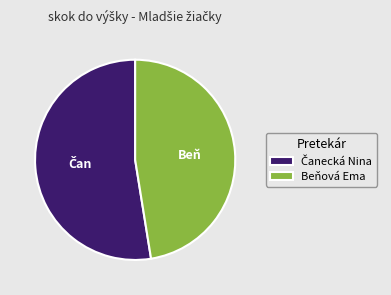

Does any single category account for the majority?

Yes